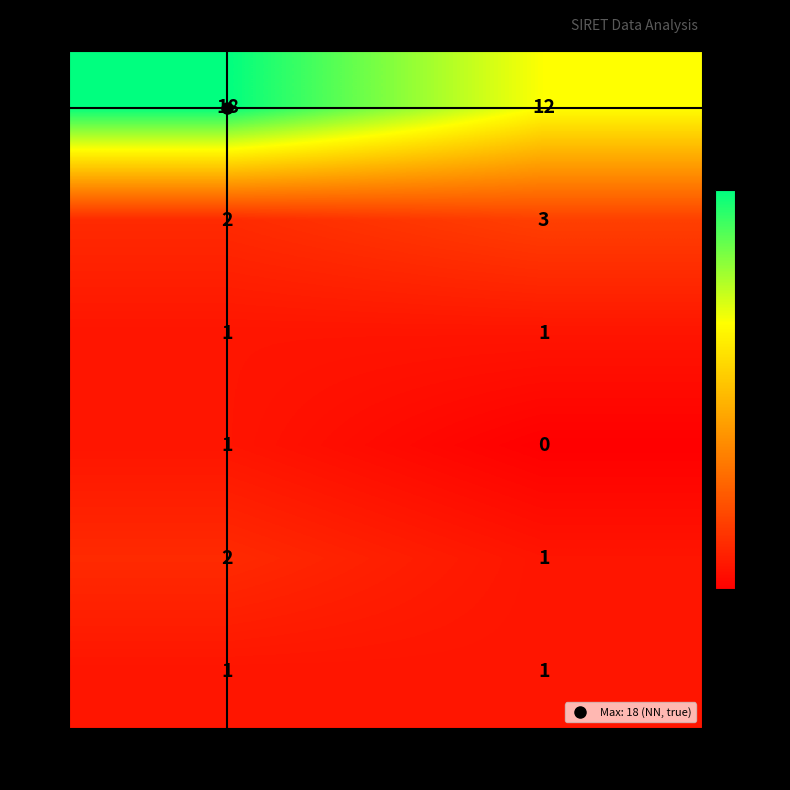

Rank the categories by NN value from highest to lowest.

true, false